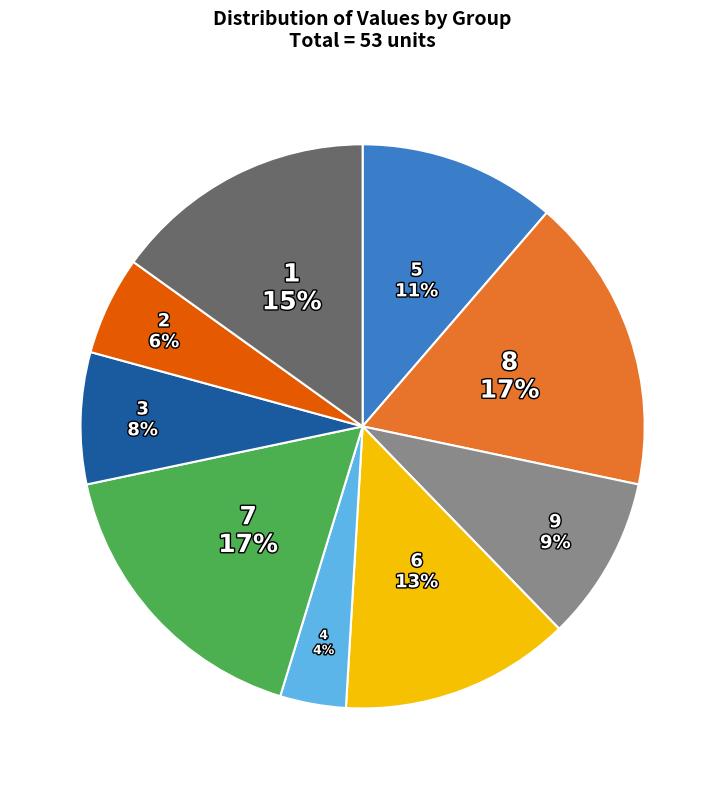

Is the sum of 5 and 1 greater than half?

No